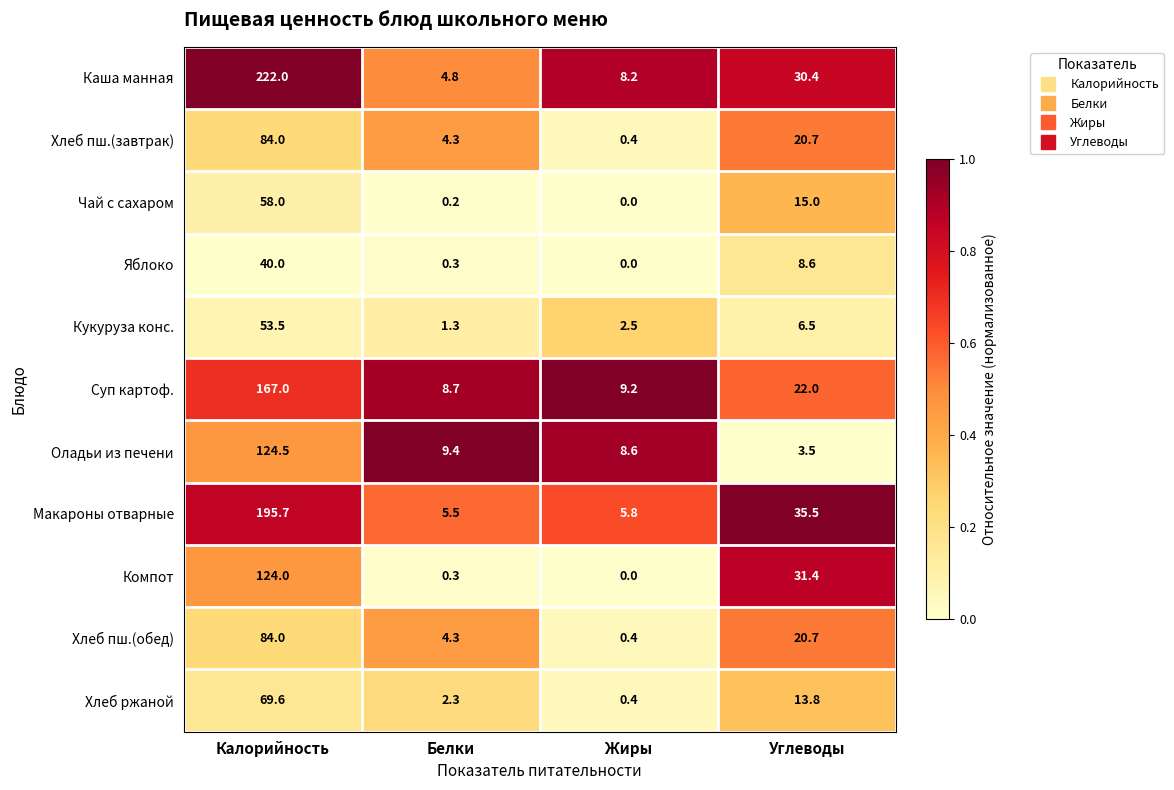

The Компот series shows 31.4 at Углеводы. True or false?

True